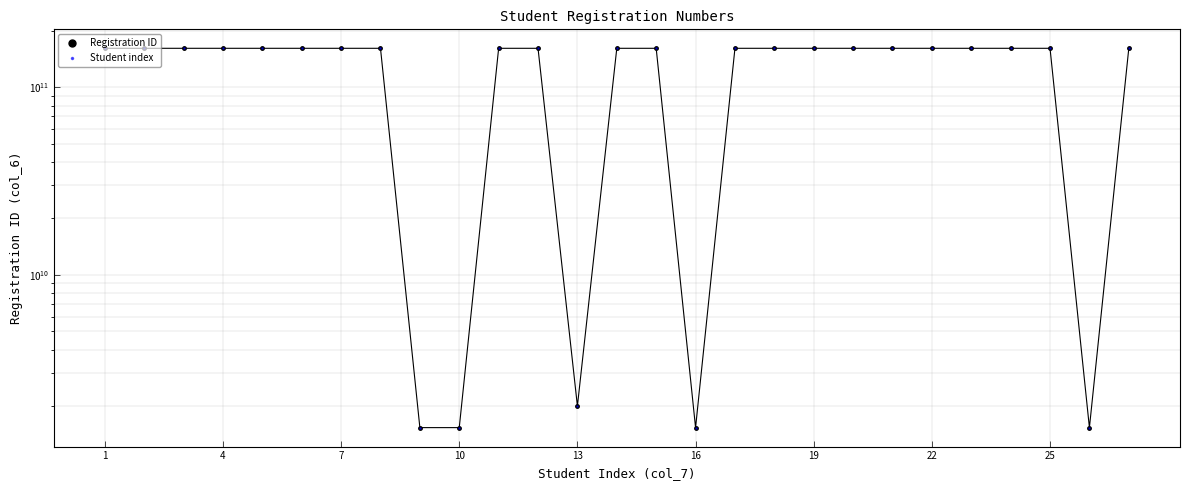

Where is the first local maximum for Registration ID?

7